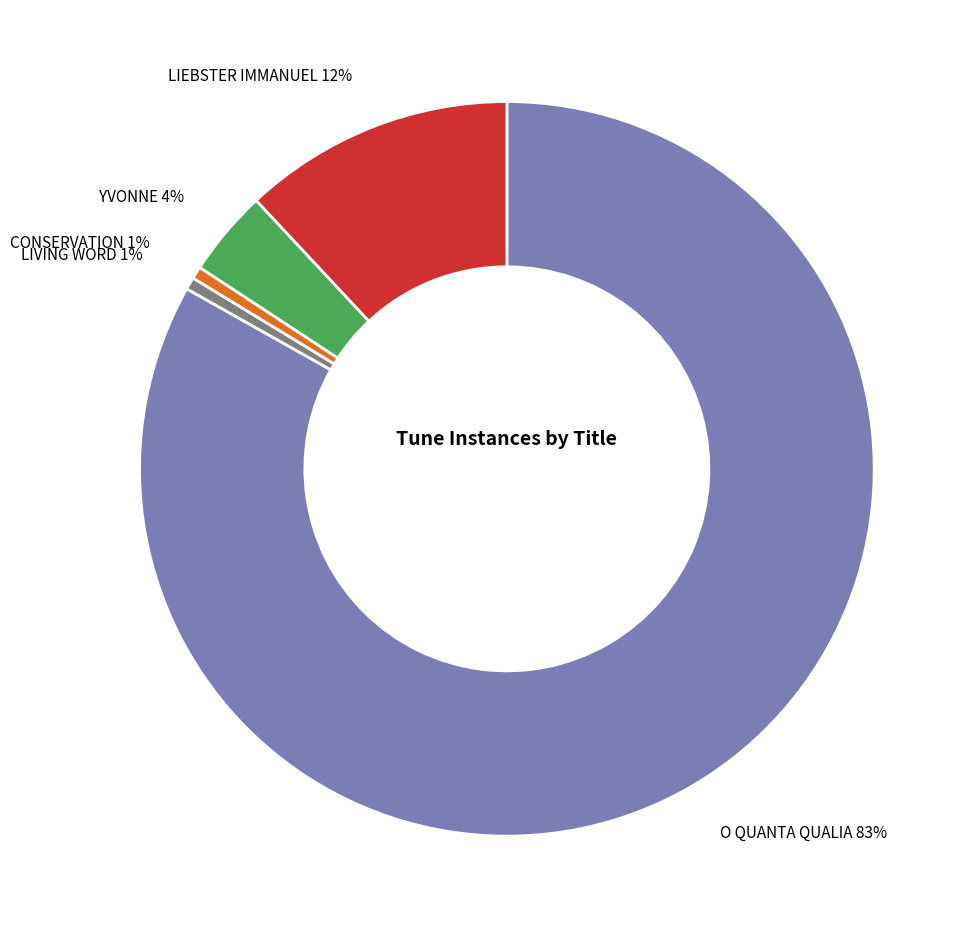

Which has a higher value, O QUANTA QUALIA or CONSERVATION?

O QUANTA QUALIA